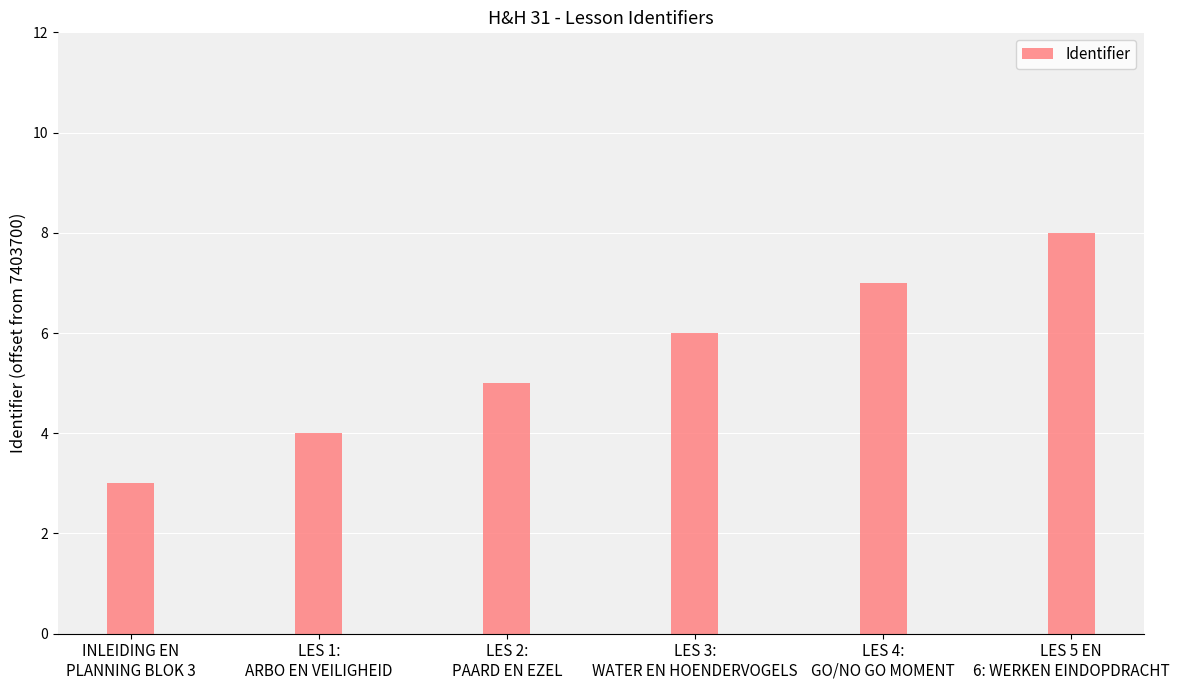

What is the greatest value displayed?

8